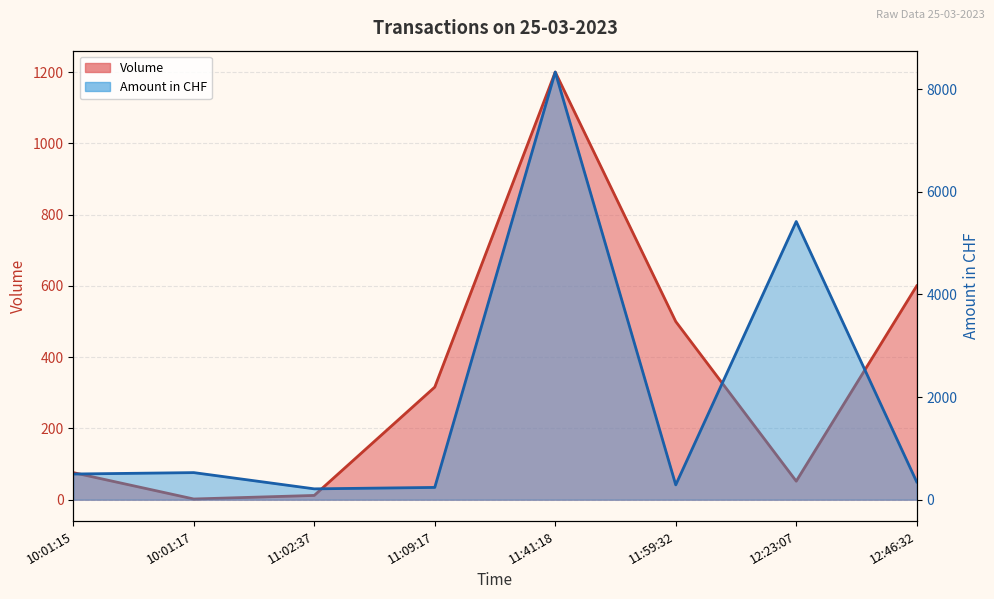

How many values in the Volume series exceed 316?

3